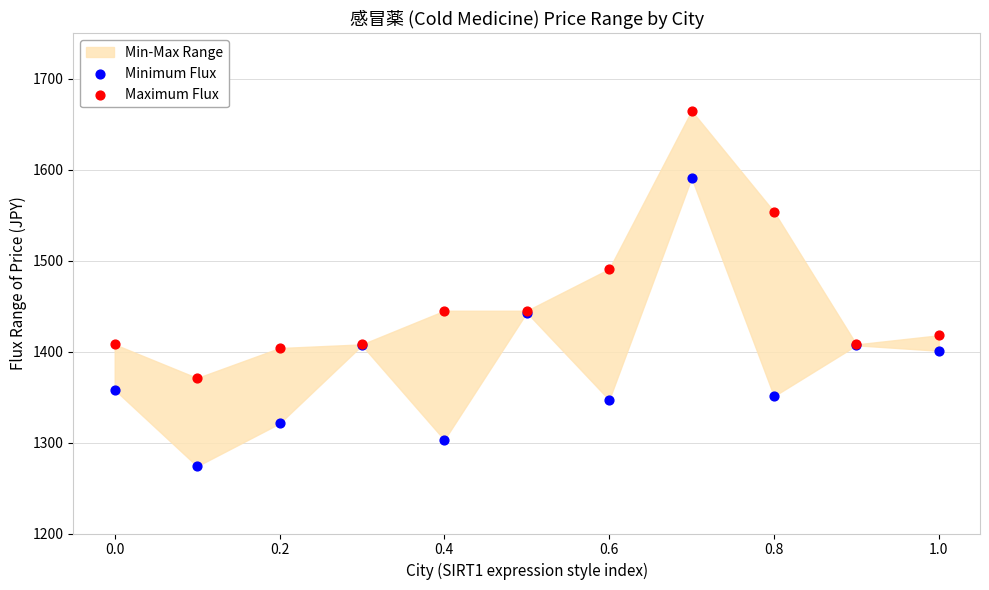

Which series reaches the maximum Y coordinate?

Maximum Flux